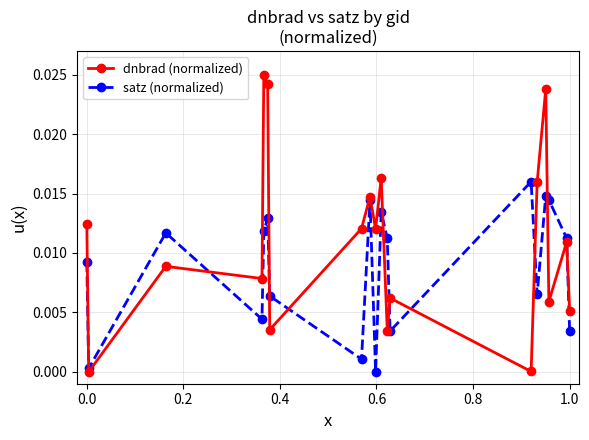

Which series has the largest range (max minus min)?

dnbrad (normalized)